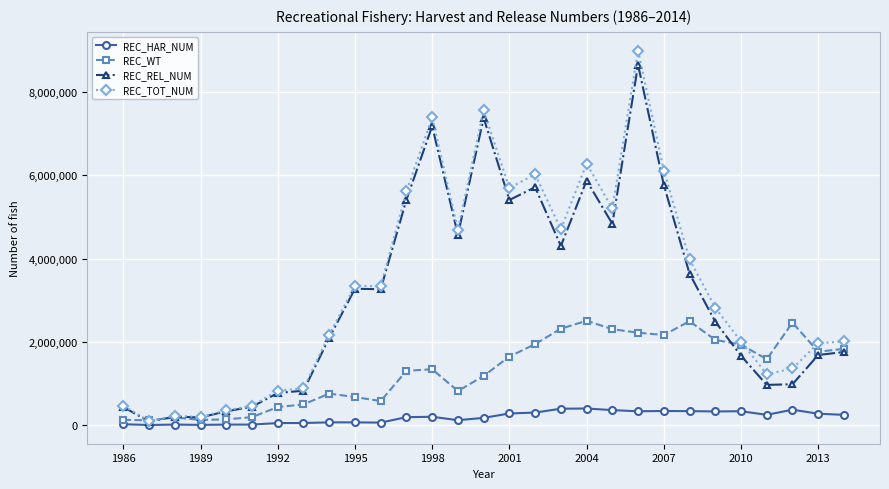

True or false: REC_TOT_NUM and REC_WT intersect in this chart.

True